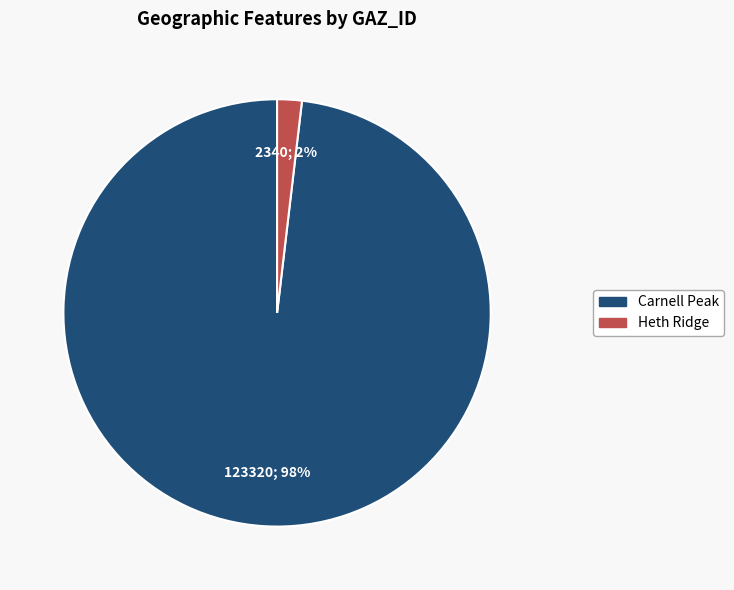

How many slices are in this pie chart?

2